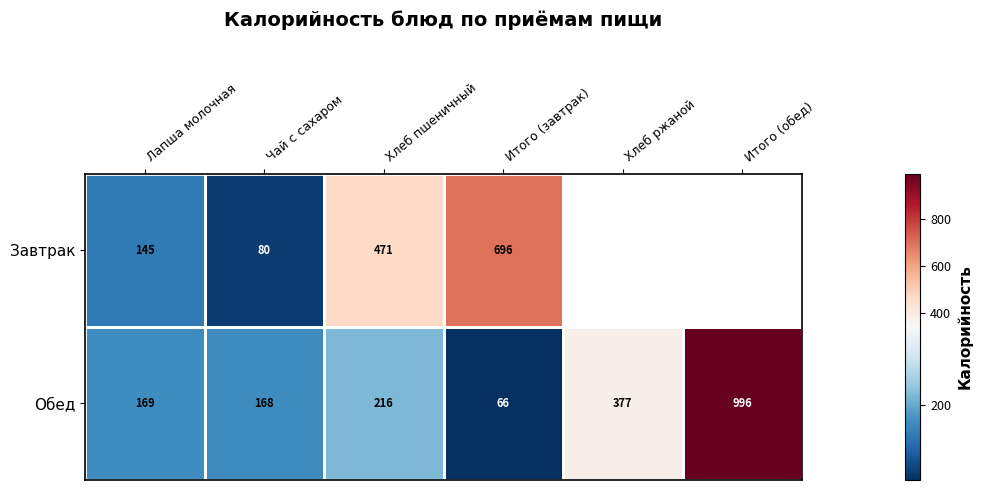

What is the highest value of the Обед series?

996